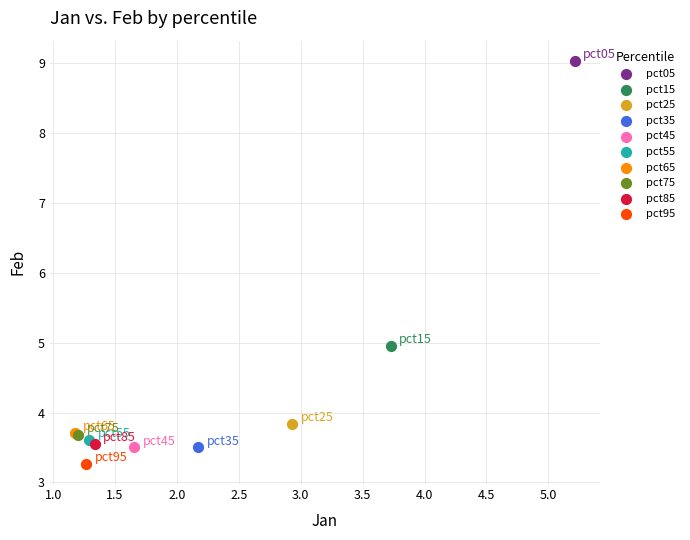

Which series reaches the minimum Y coordinate?

pct95